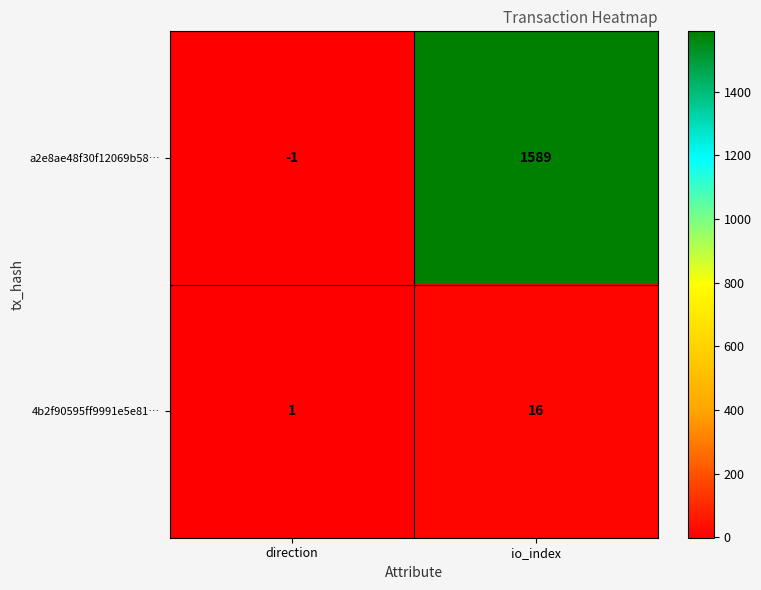

True or false: a2e8ae48f30f12069b58… has a value of 2100 at io_index.

False